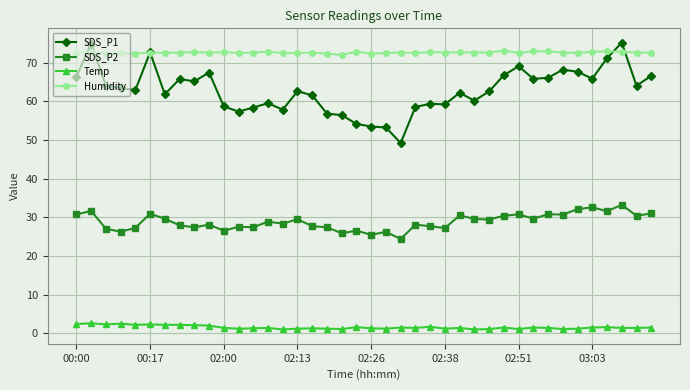

What is the value of the SDS_P2 point at the 40th from the left?

31.0